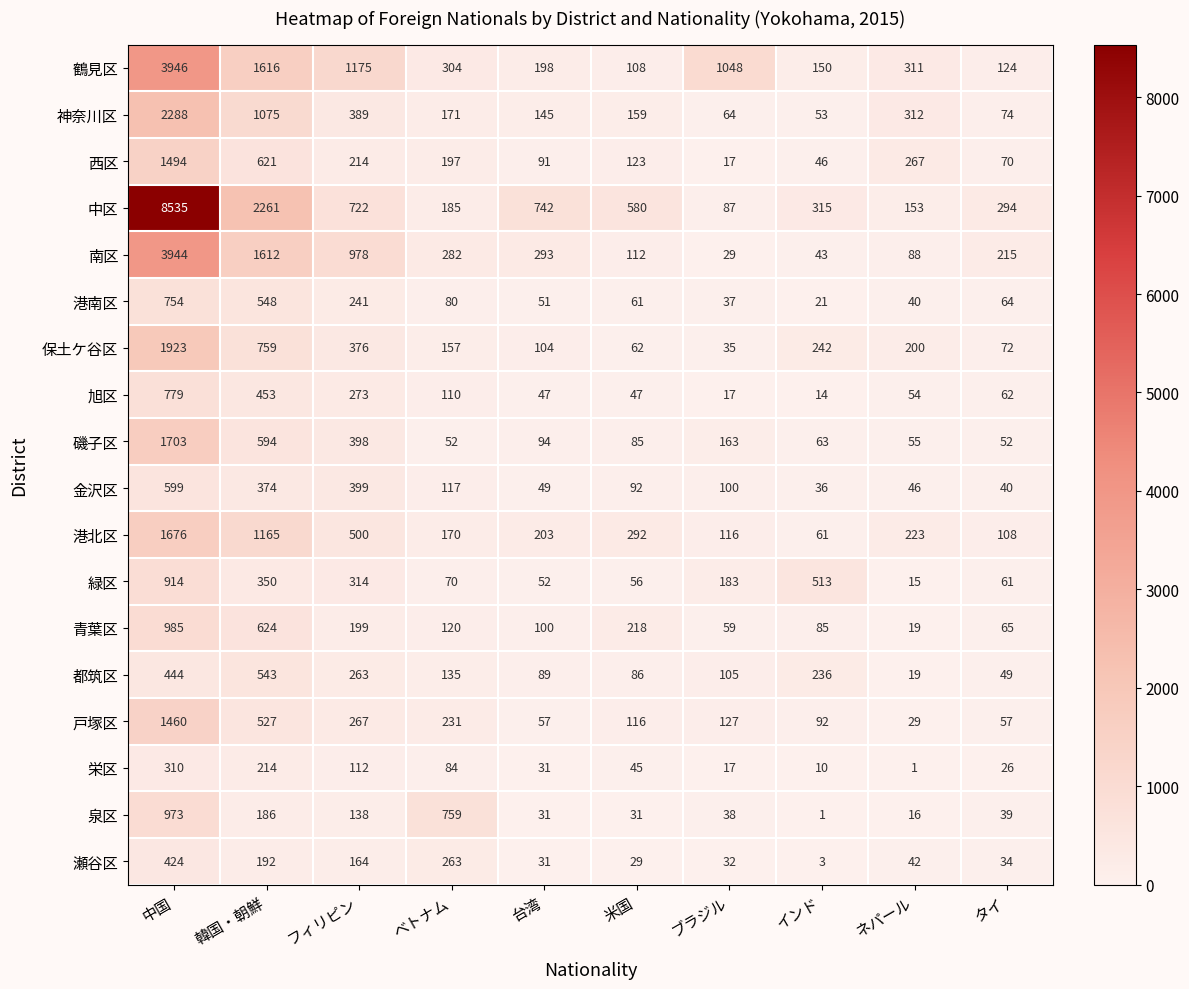

What is the spread (max minus min) of values at ネパール?

311